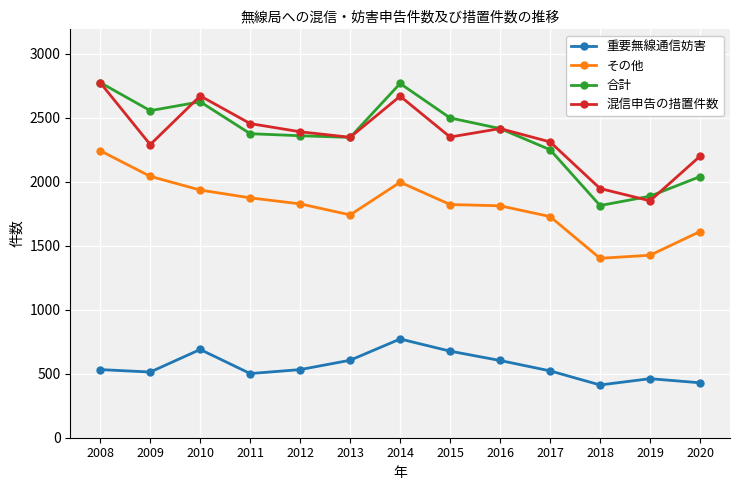

What is the lowest value of the 混信申告の措置件数 series?

1850